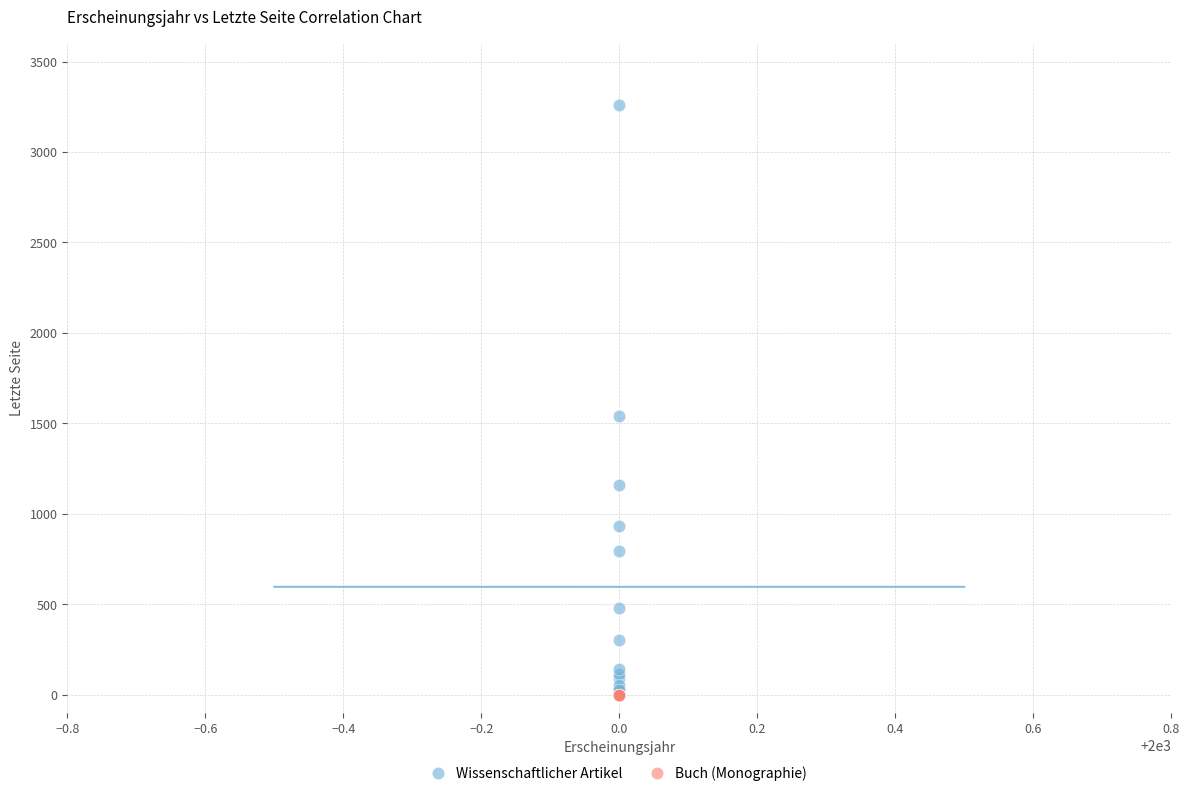

Which series contains the highest Y value?

Wissenschaftlicher Artikel